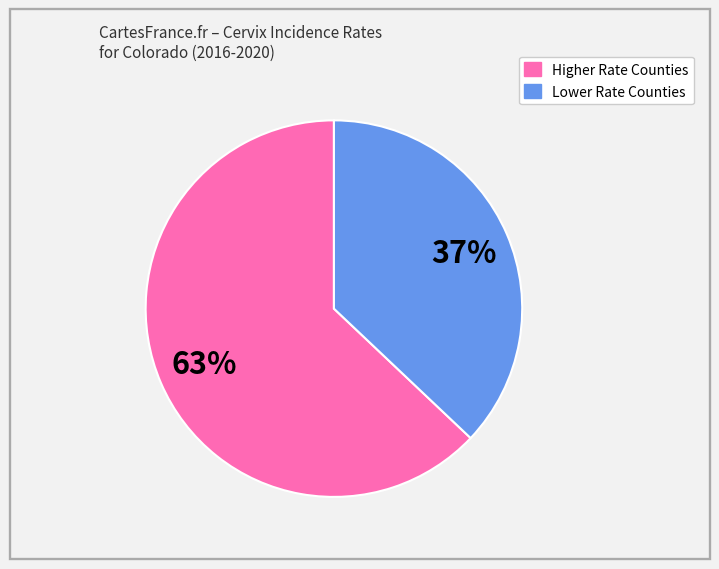

How many slices are in this pie chart?

2